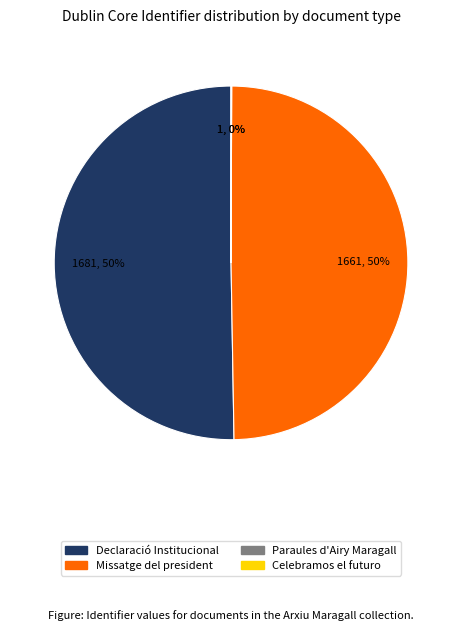

To the nearest percent, what is the difference between the largest and smallest slice percentages?

50%